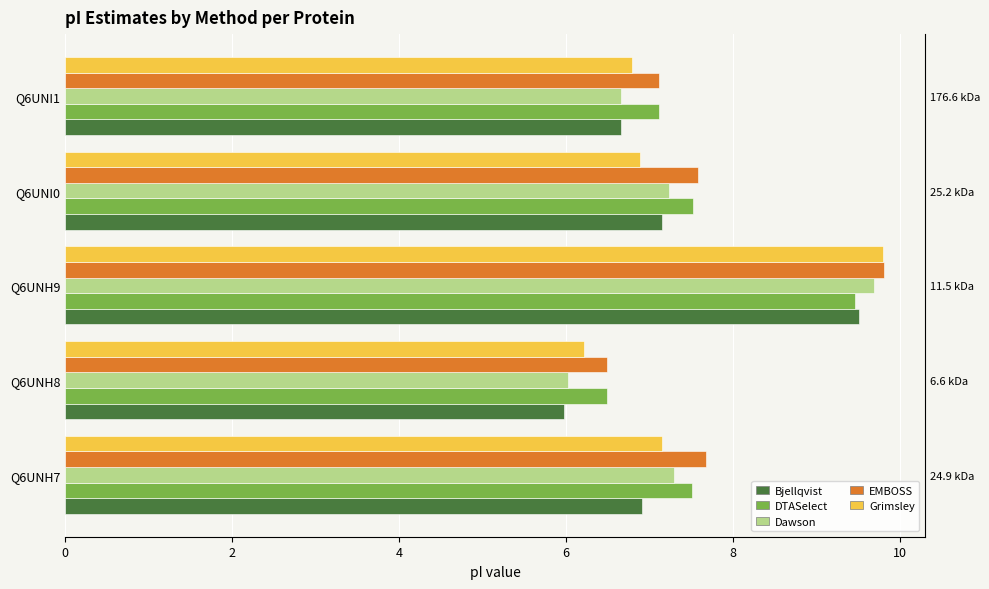

What is the sum of all DTASelect values?

38.1